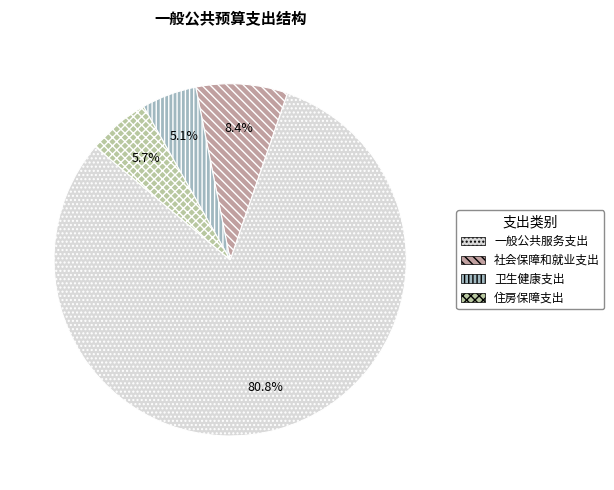

Which category has the biggest portion of the pie?

一般公共服务支出